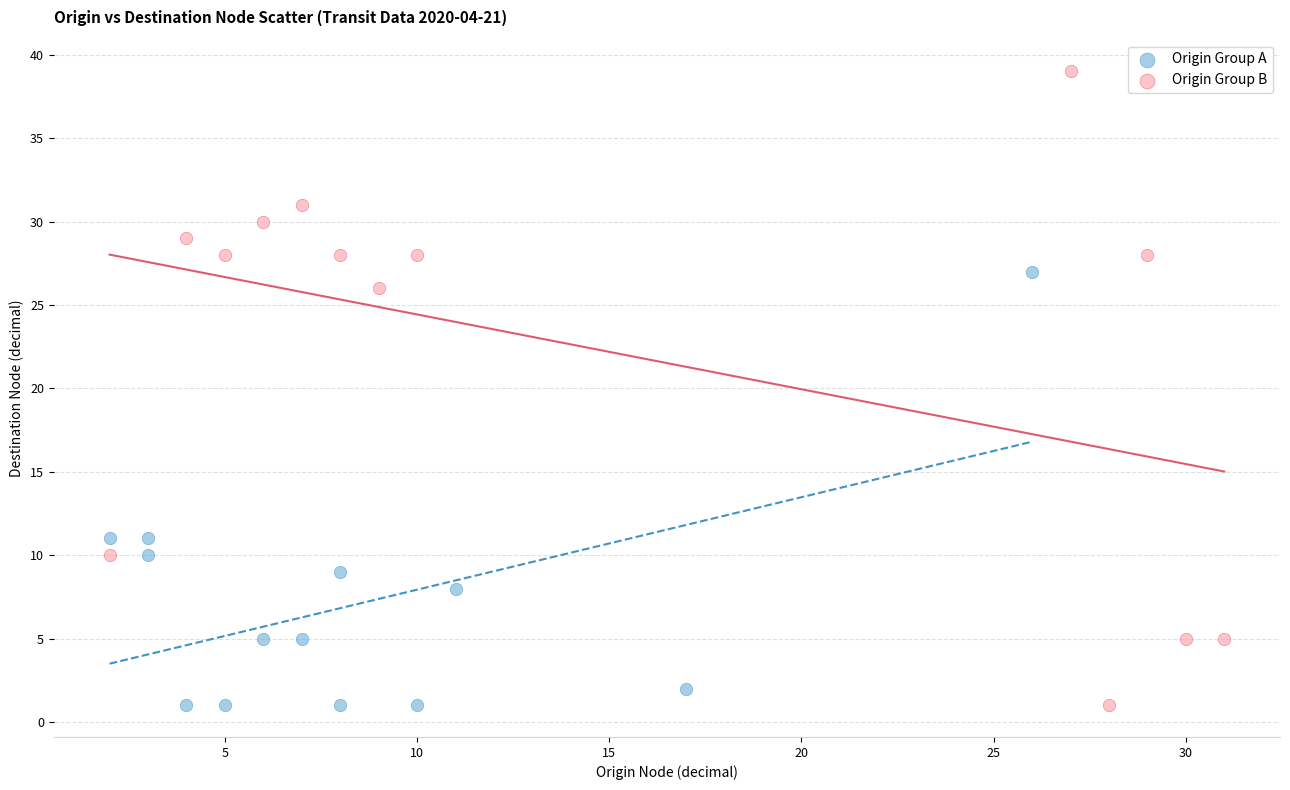

Which series contains the highest Y value?

Origin Group B